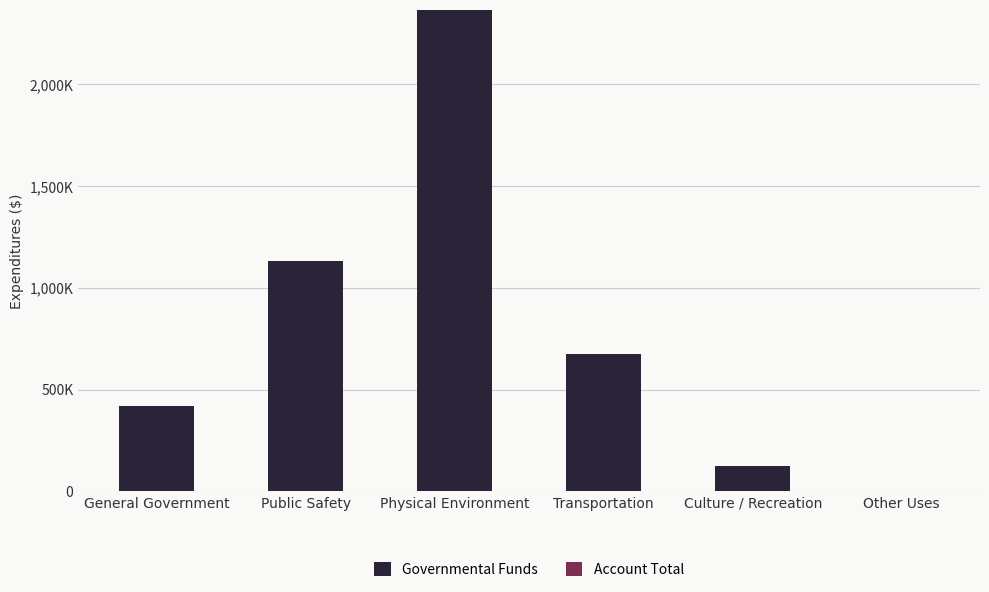

What are all the series names shown in the legend?

Governmental Funds, Account Total